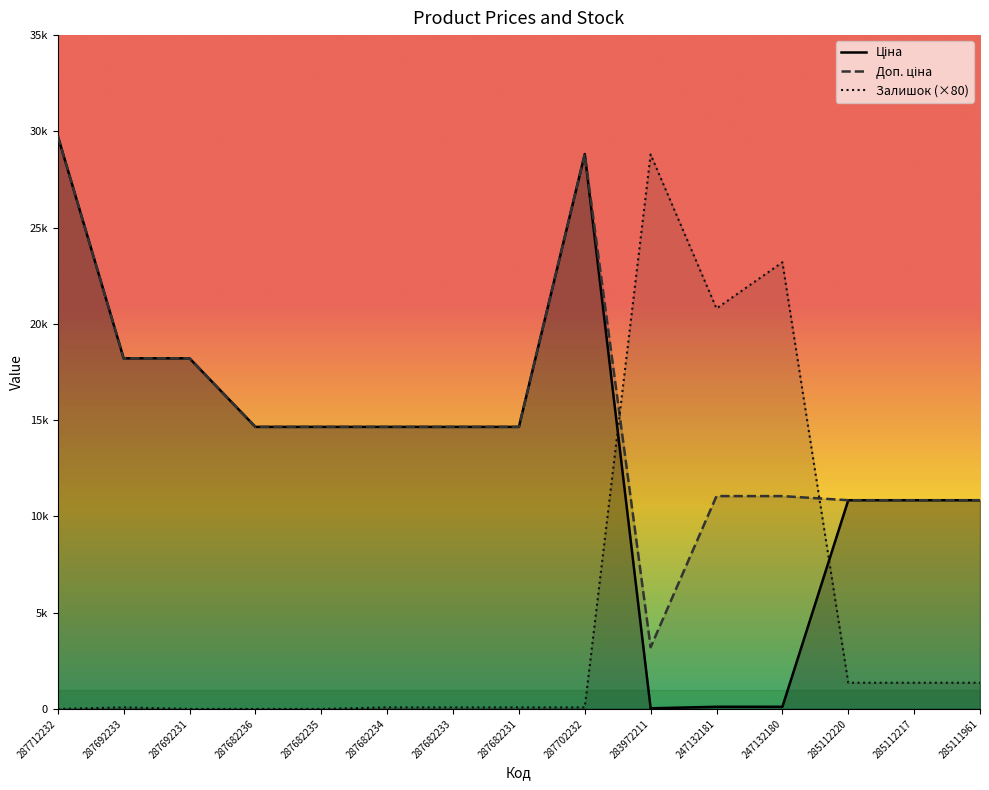

What is the difference between the maximum and second lowest values in the Доп. ціна series?

18921.4